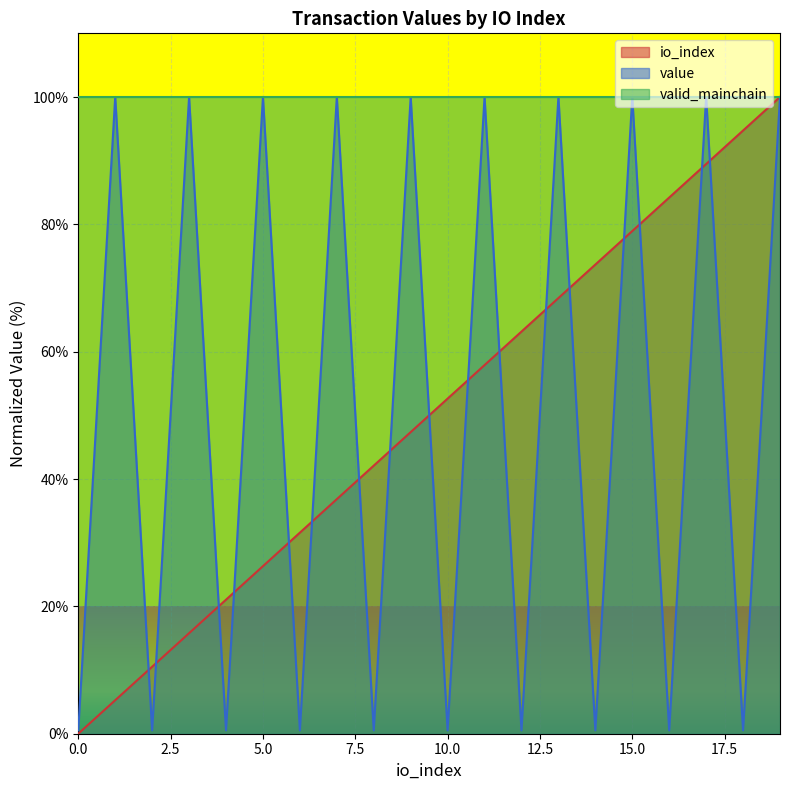

Reading right to left, extract all data points from this chart.

io_index: 100.0	94.7	89.5	84.2	78.9	73.7	68.4	63.2	57.9	52.6	47.4	42.1	36.8	31.6	26.3	21.1	15.8	10.5	5.3	0.0
value: 100.0	0.5	100.0	0.5	100.0	0.5	100.0	0.5	100.0	0.5	100.0	0.5	100.0	0.5	100.0	0.5	100.0	0.5	100.0	0.5